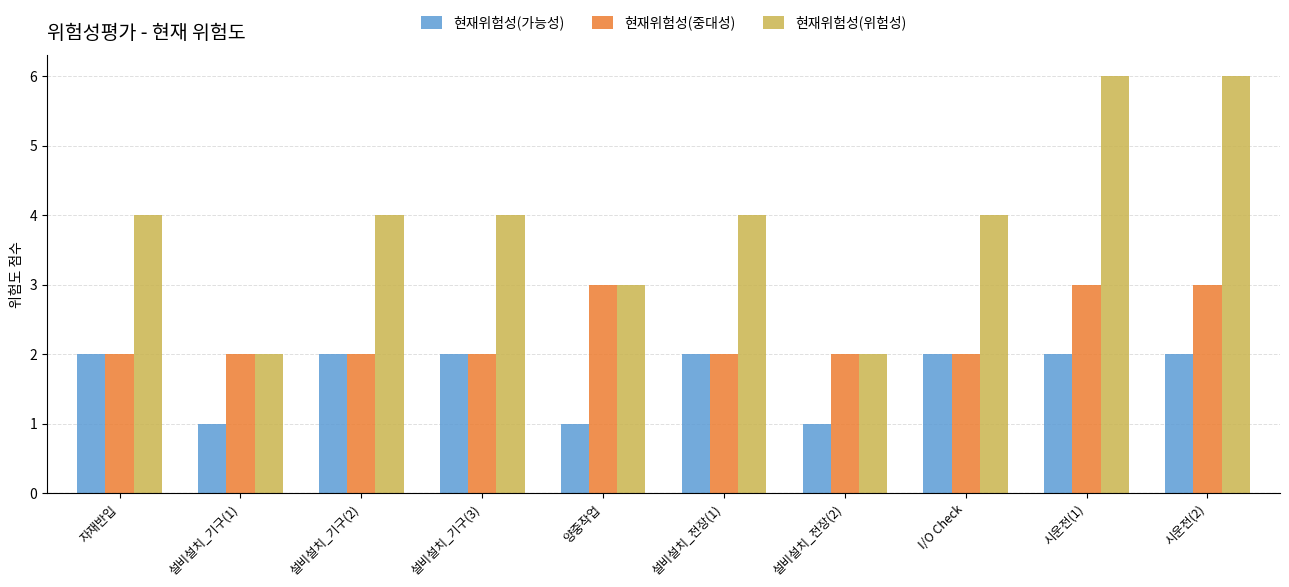

Which series has the largest total across all categories?

현재위험성(위험성)